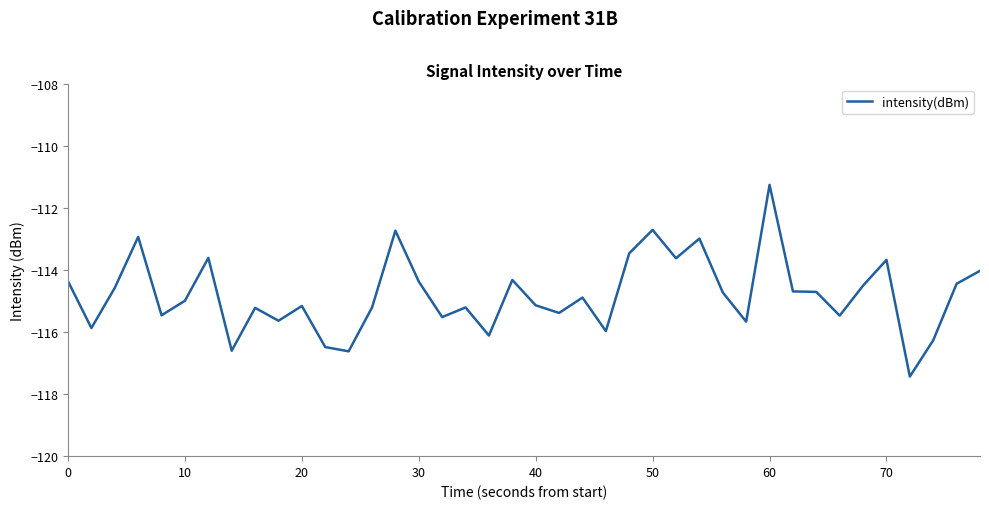

What is the maximum value shown in the chart?

-111.2